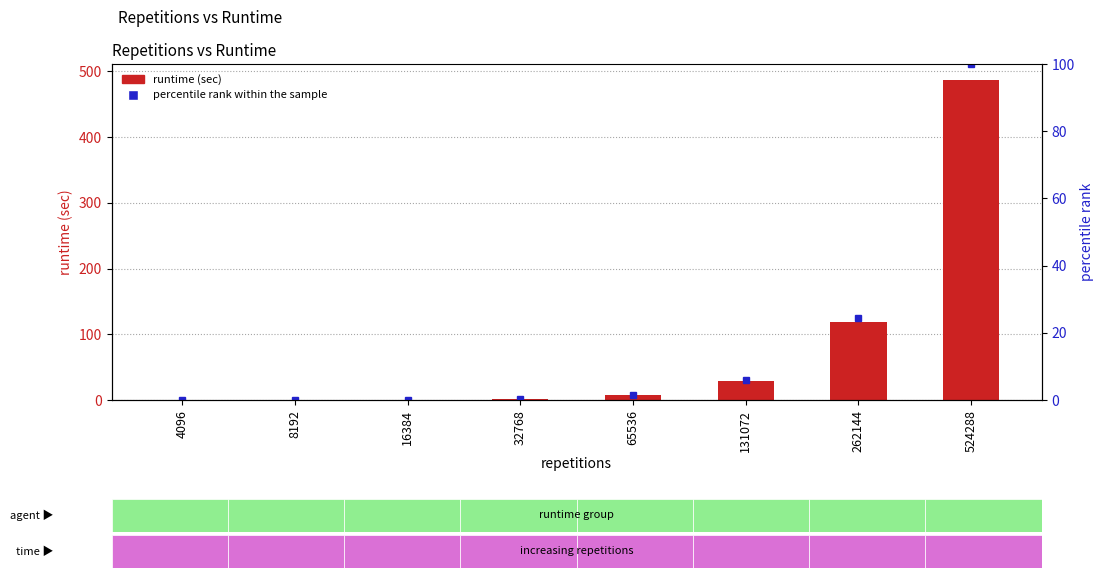

Where is runtime (sec) nearest to the value 243?

262144